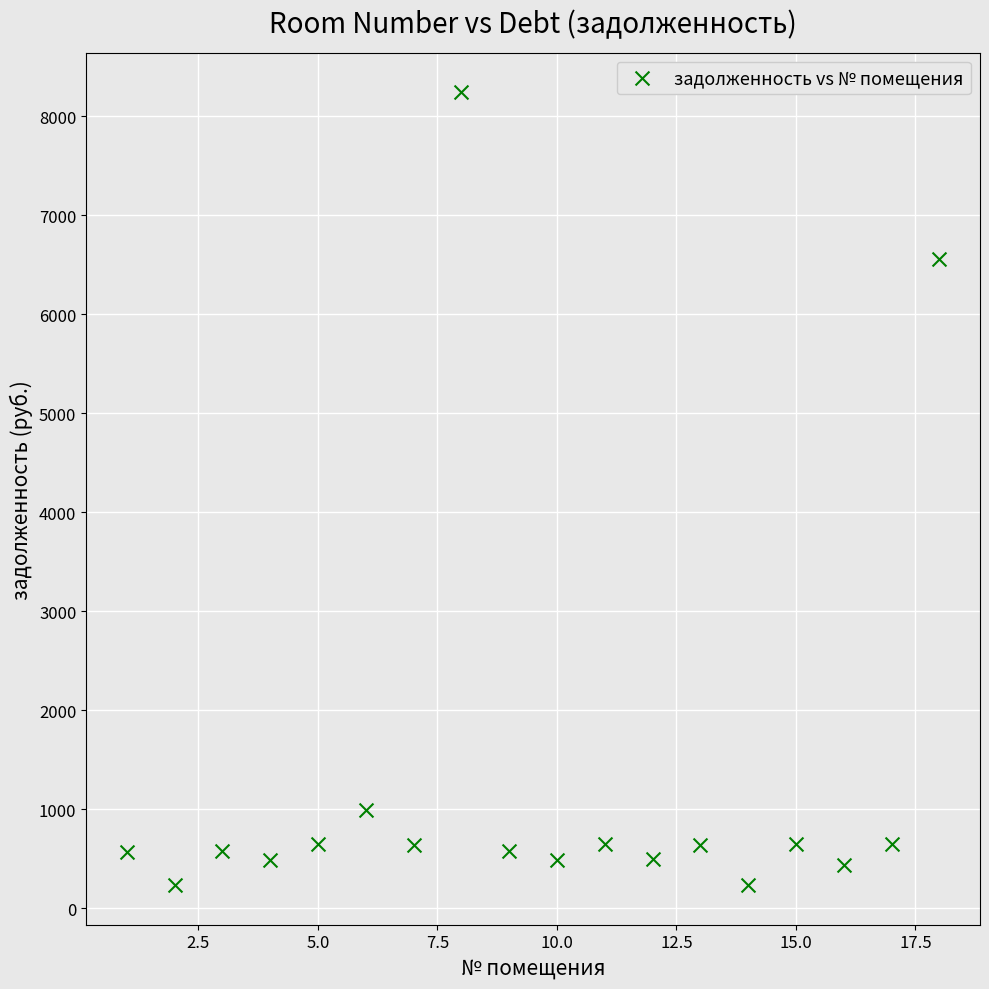

What is the range of X values (max minus min)?

17.0